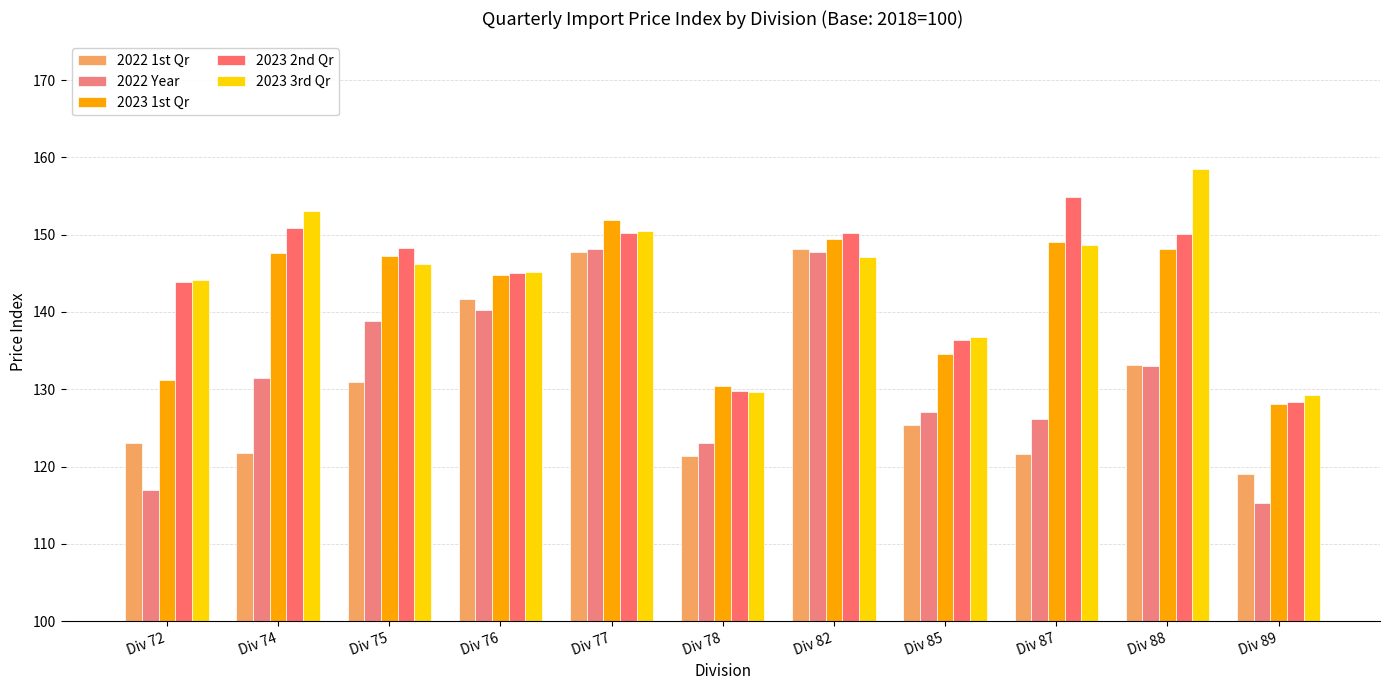

Reading left to right, what are all the values shown in this chart?

2022 1st Qr: Div 72=123.0	Div 74=121.8	Div 75=131.0	Div 76=141.7	Div 77=147.8	Div 78=121.4	Div 82=148.2	Div 85=125.4	Div 87=121.6	Div 88=133.2	Div 89=119.1
2022 Year: Div 72=117.0	Div 74=131.5	Div 75=138.8	Div 76=140.2	Div 77=148.1	Div 78=123.0	Div 82=147.7	Div 85=127.1	Div 87=126.2	Div 88=133.0	Div 89=115.3
2023 1st Qr: Div 72=131.2	Div 74=147.6	Div 75=147.2	Div 76=144.8	Div 77=151.9	Div 78=130.4	Div 82=149.4	Div 85=134.5	Div 87=149.1	Div 88=148.1	Div 89=128.1
2023 2nd Qr: Div 72=143.9	Div 74=150.9	Div 75=148.3	Div 76=145.0	Div 77=150.2	Div 78=129.8	Div 82=150.2	Div 85=136.4	Div 87=154.9	Div 88=150.1	Div 89=128.4
2023 3rd Qr: Div 72=144.1	Div 74=153.1	Div 75=146.2	Div 76=145.2	Div 77=150.5	Div 78=129.6	Div 82=147.1	Div 85=136.8	Div 87=148.6	Div 88=158.5	Div 89=129.2